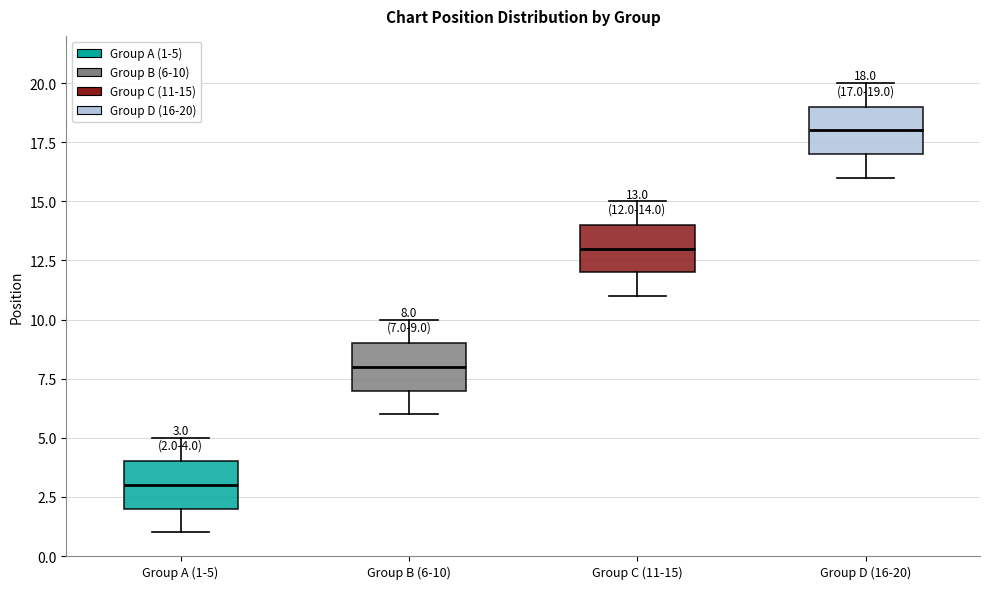

Which box has the lowest median line?

Group A (1-5)